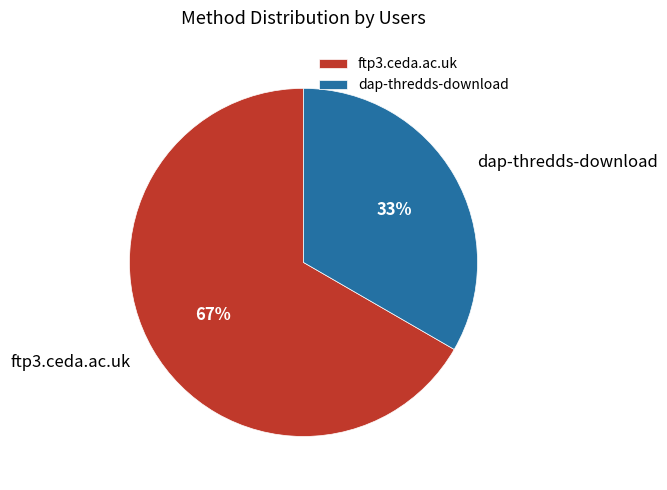

The dap-thredds-download slice represents 33% of the pie. True or false?

True